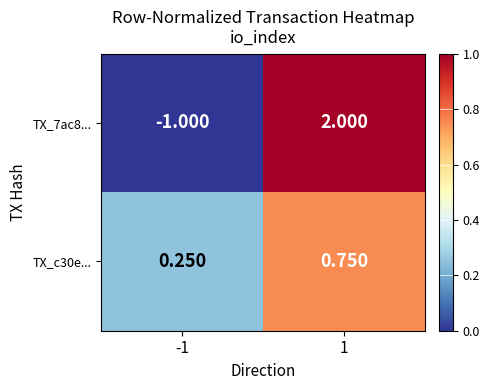

Rank the series at -1 from highest to lowest value.

TX_c30e..., TX_7ac8...